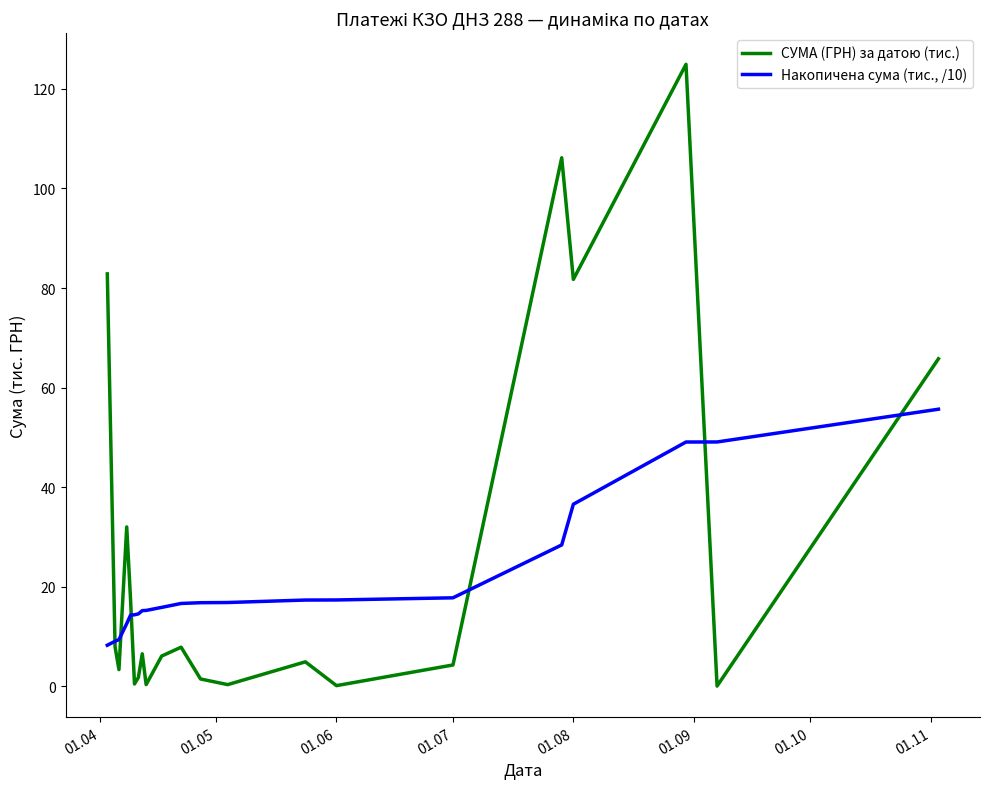

Which series has the widest spread of values?

СУМА (ГРН) за датою (тис.)